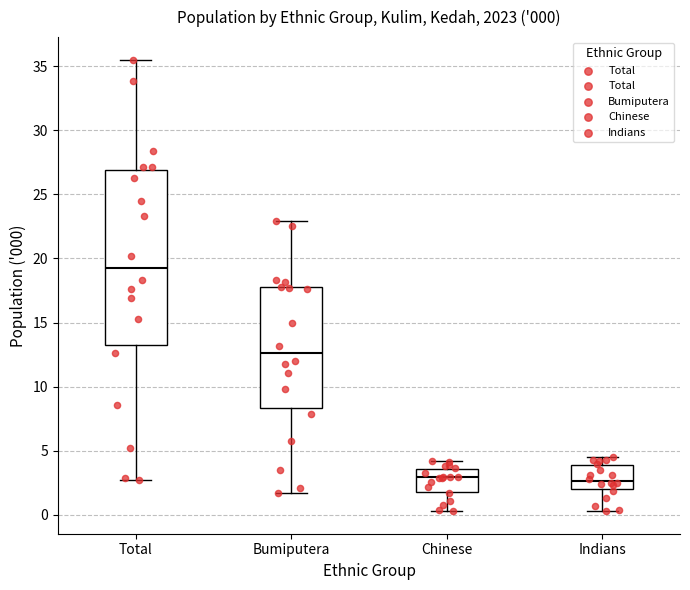

Which box's median line is the highest?

Total